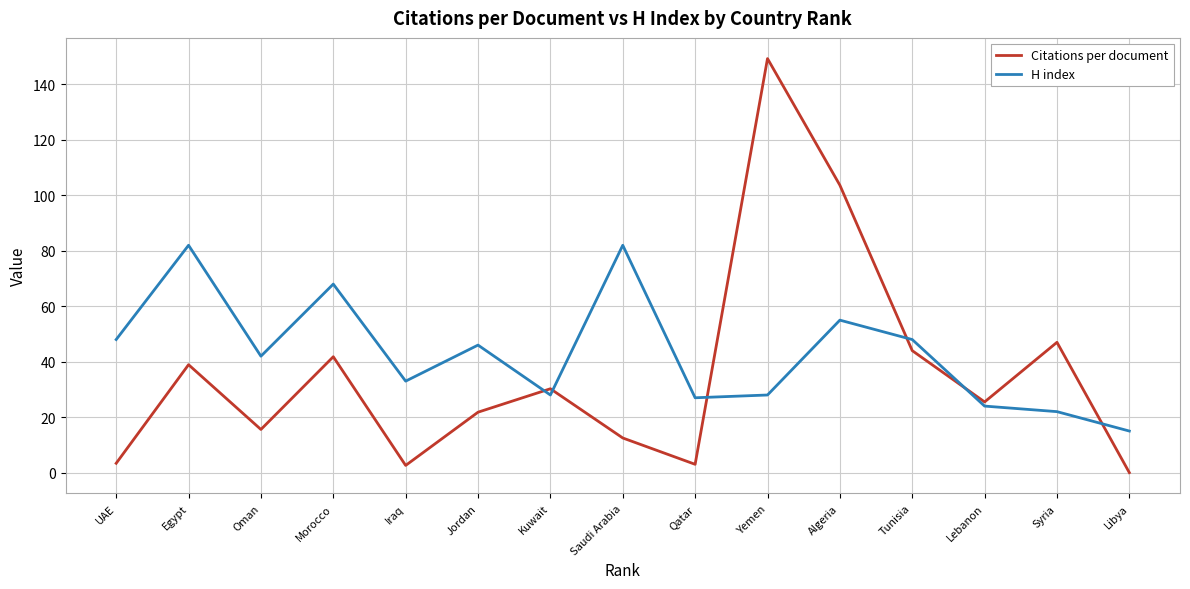

Which category has the highest value in the Citations per document series?

Yemen